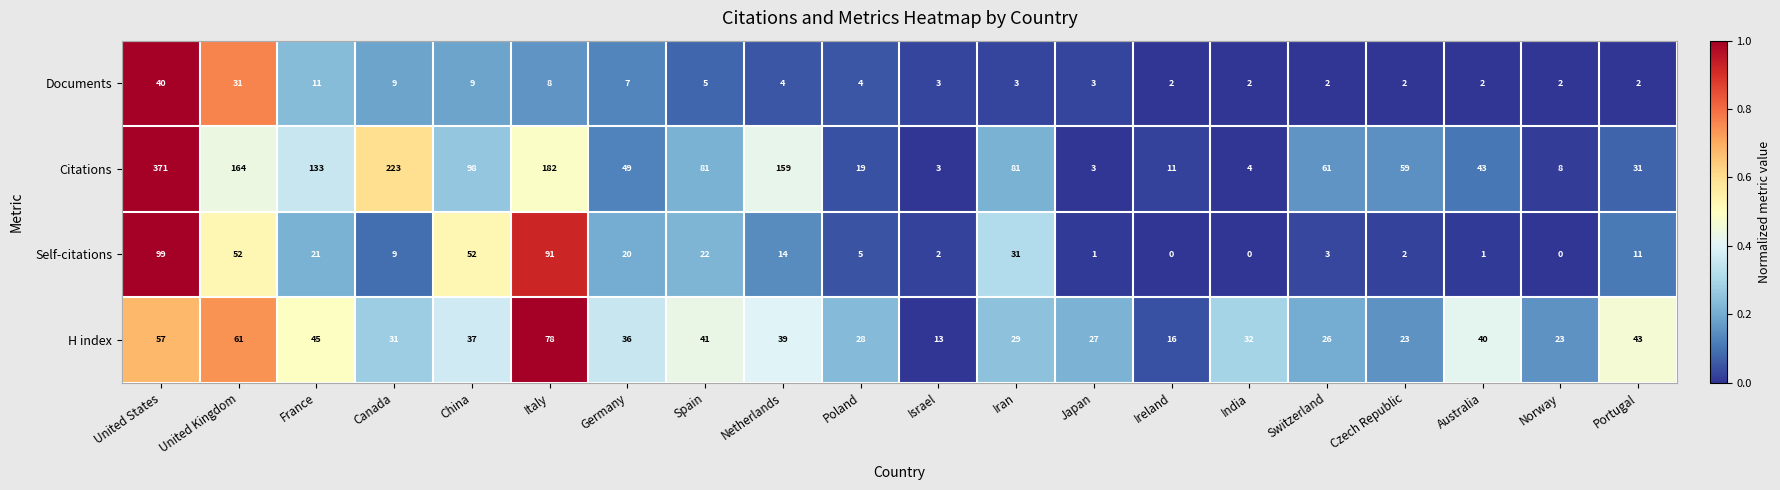

What is the greatest value displayed?

371